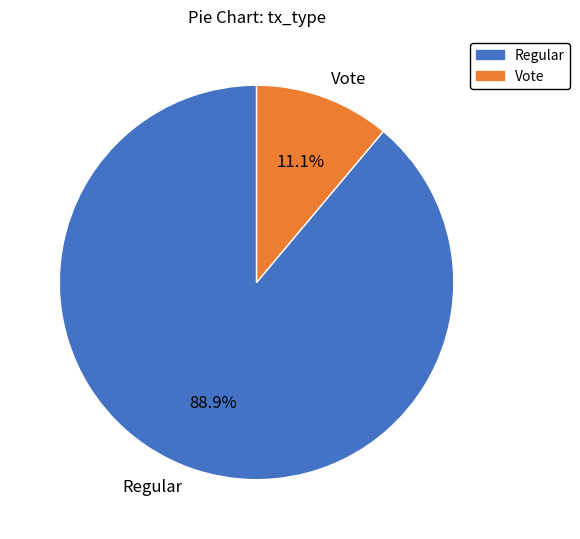

To the nearest percent, what portion does Vote represent?

11%